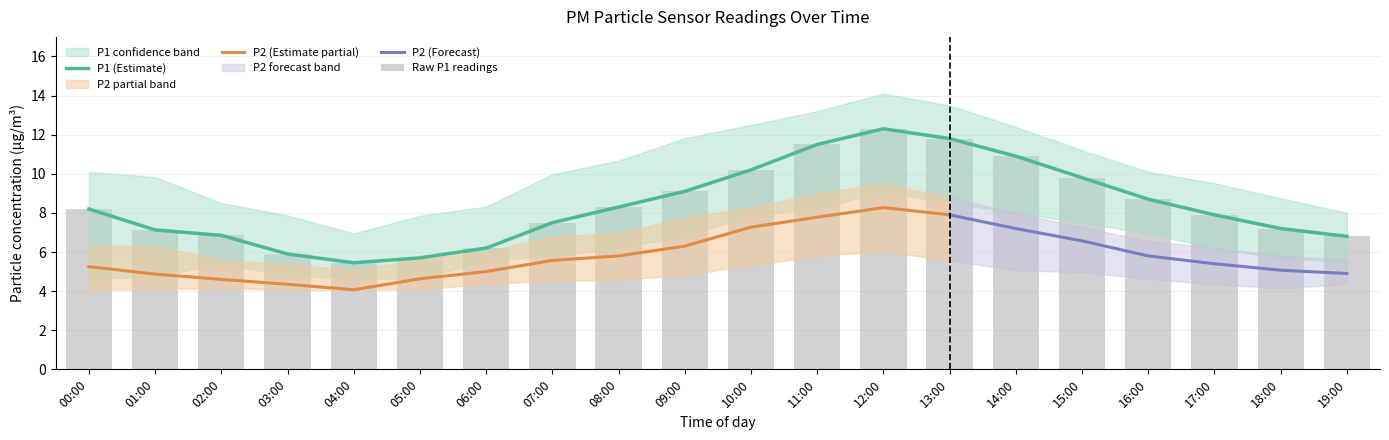

Which series has the largest total across all categories?

P1_upper